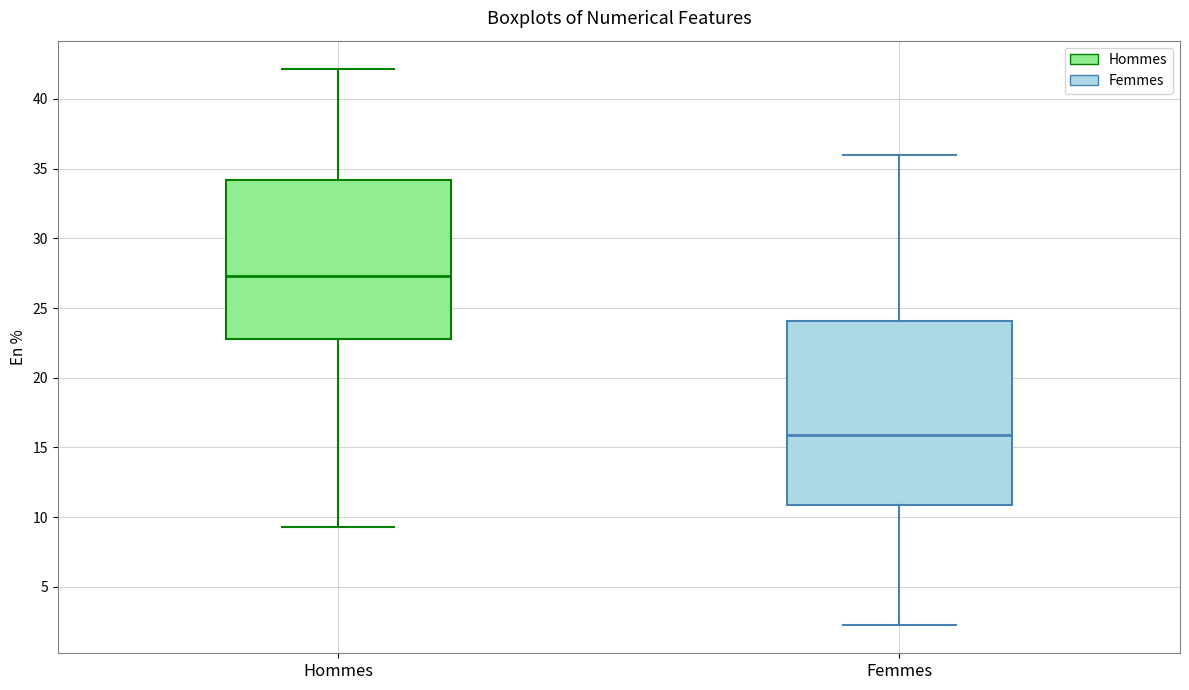

Comparing the boxes themselves (not the whiskers), which one is the tallest?

Femmes